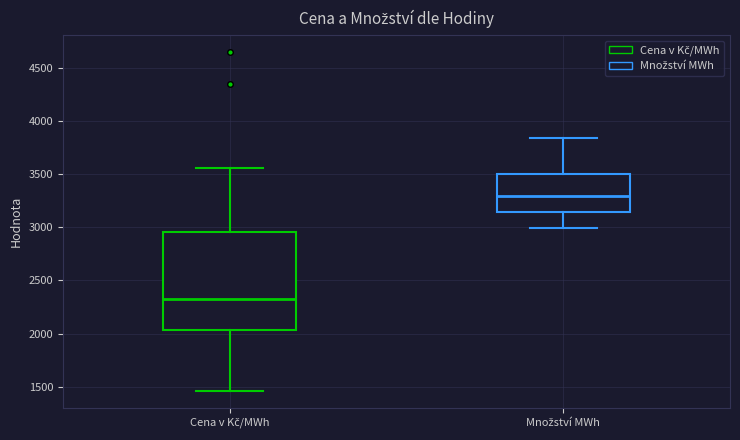

Comparing the boxes themselves (not the whiskers), which one is the tallest?

Cena v Kč/MWh